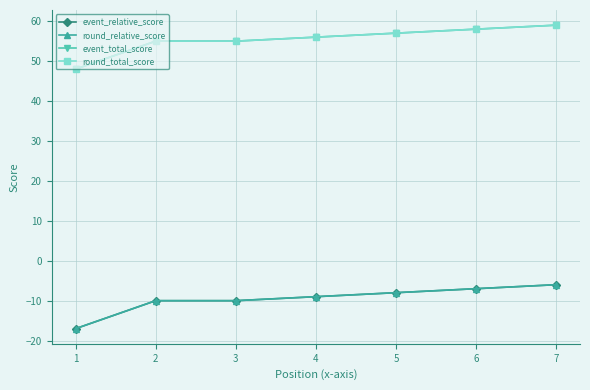

Does the chart have visible grid lines?

Yes